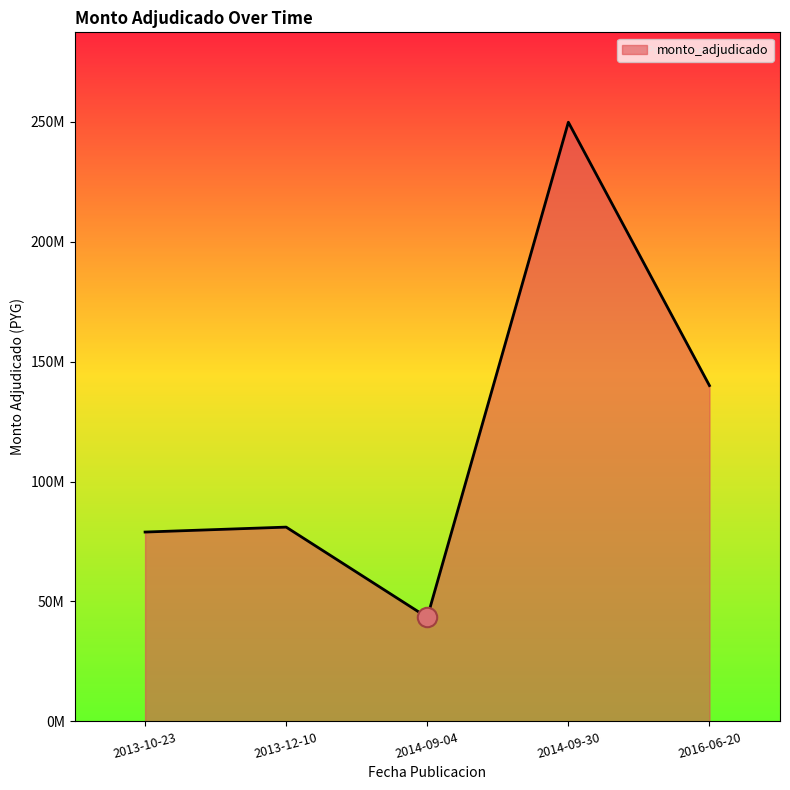

What is the maximum value shown in the chart?

249799872